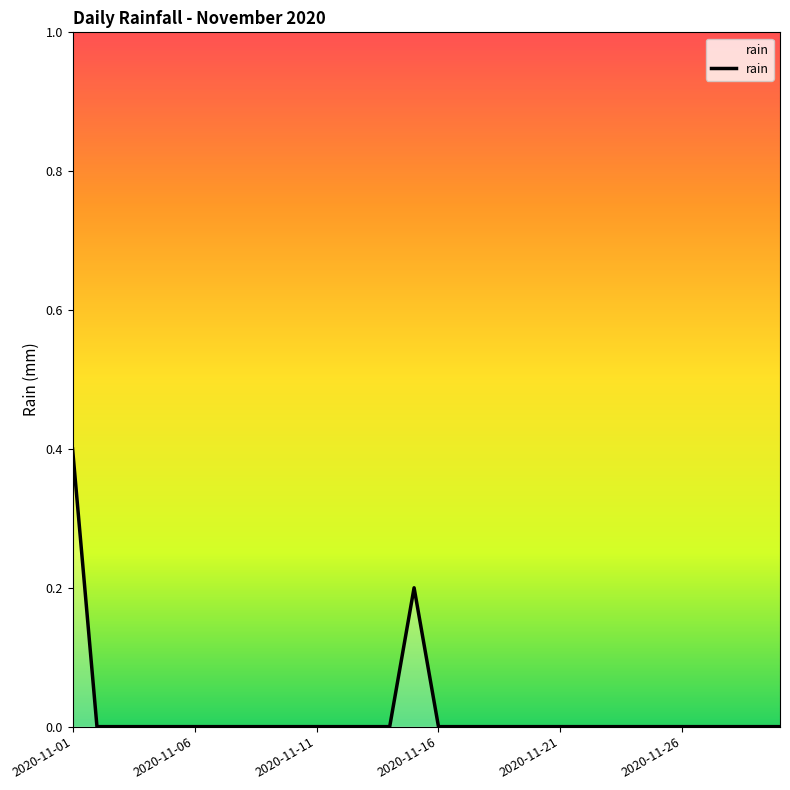

Does the chart display data point markers on the line(s)?

No